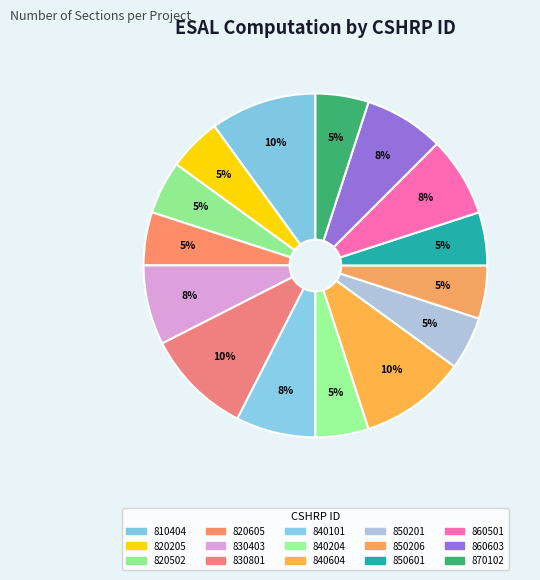

How many slices are in this pie chart?

15